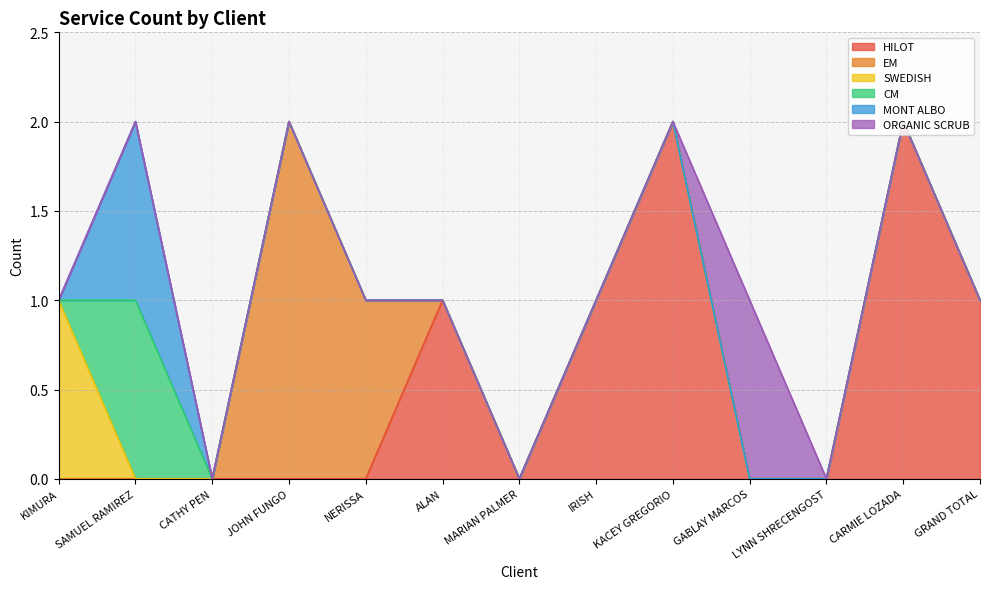

Count the number of data series in this chart.

6